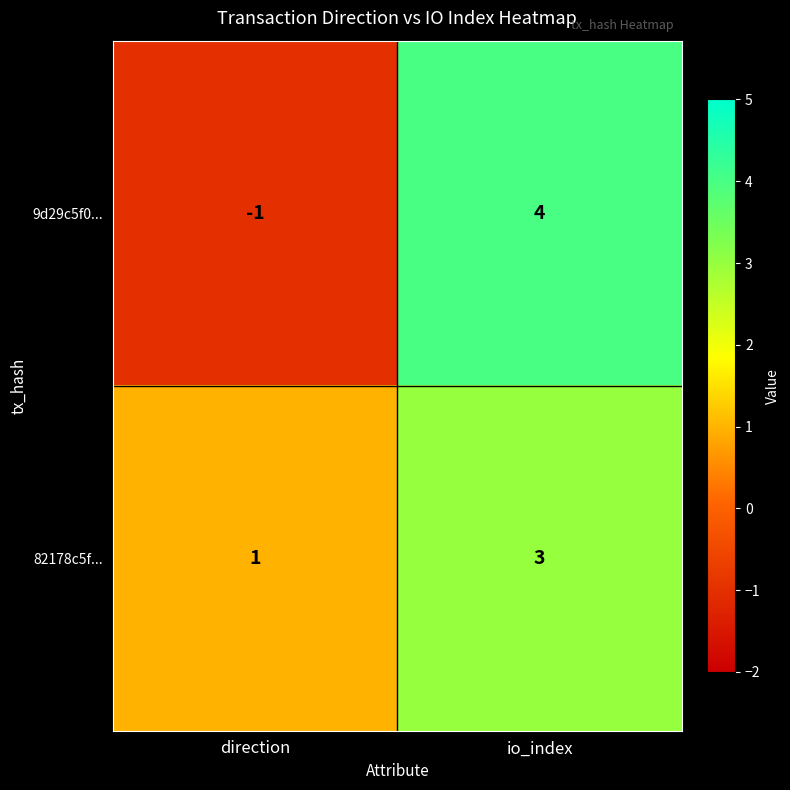

At how many categories does at least one series exceed 2?

1